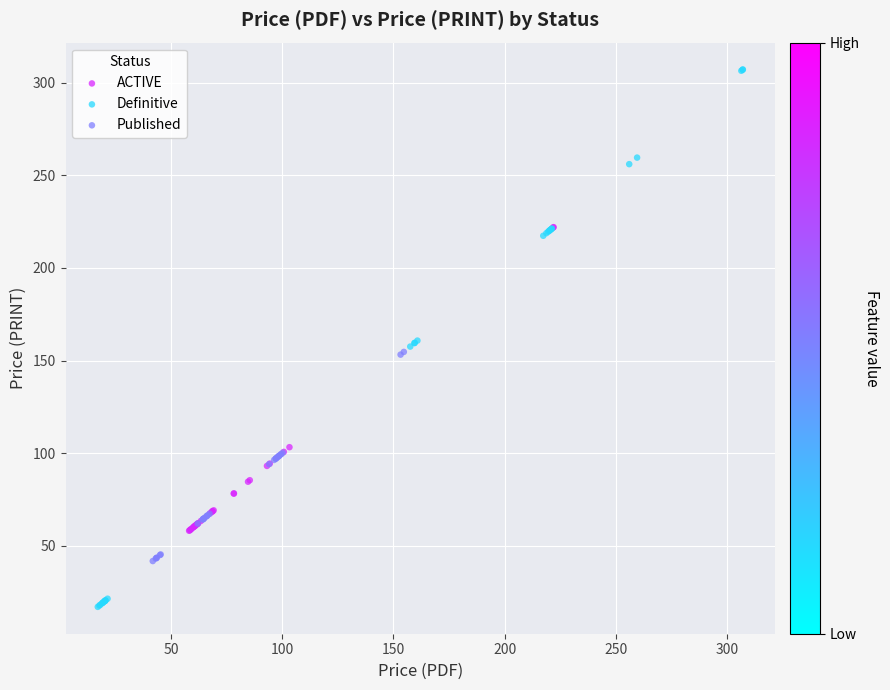

What are all the series names shown in the legend?

ACTIVE, Definitive, Published